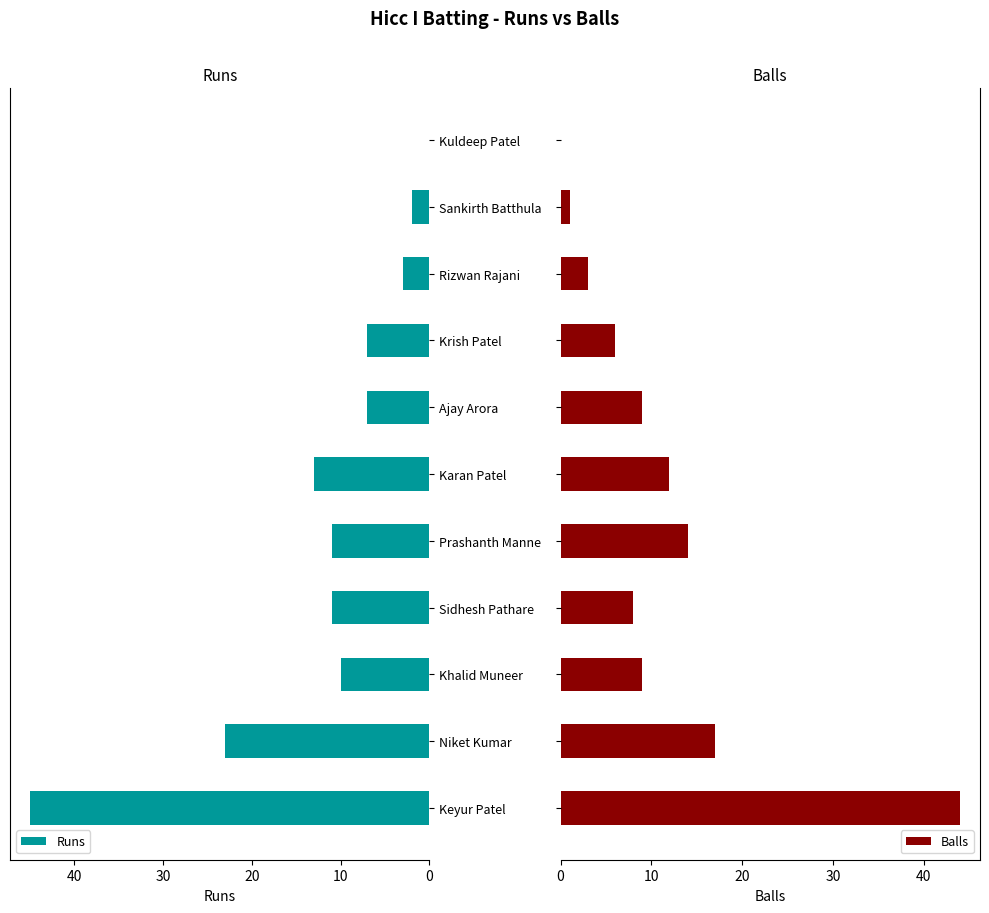

The Runs series shows 23 at Karan Patel. True or false?

False